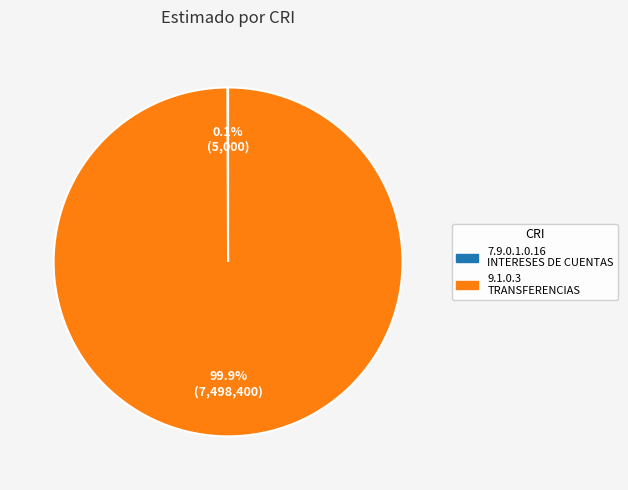

Does any single category account for the majority?

Yes